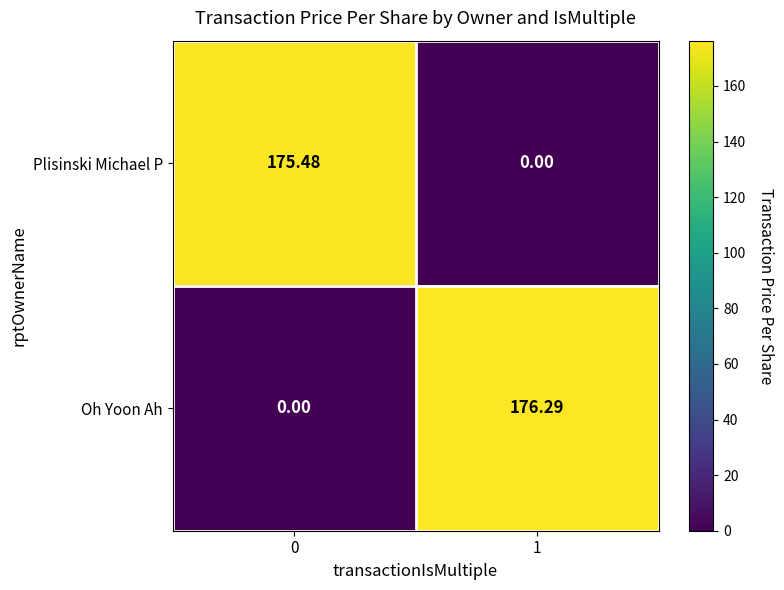

Which series has the widest spread of values?

Oh Yoon Ah